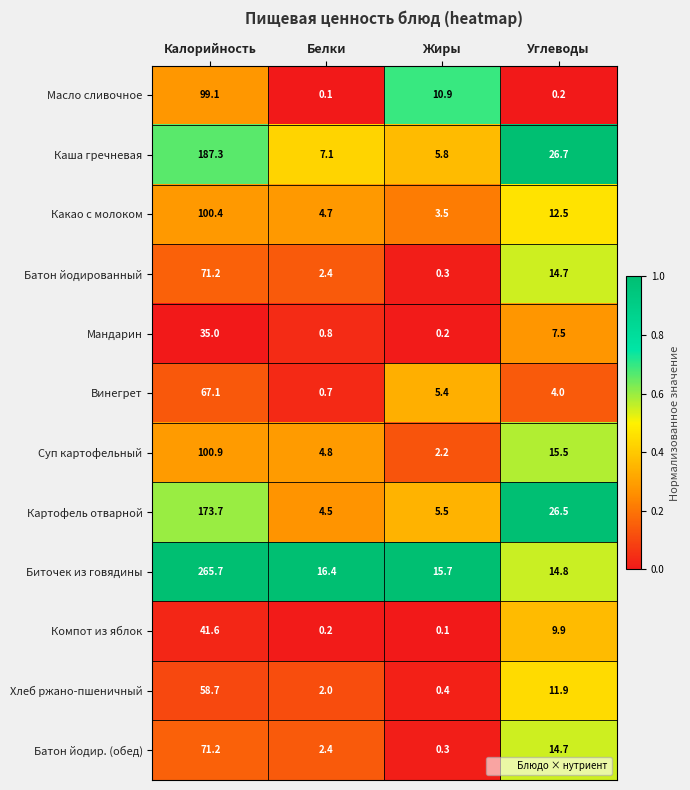

At which category is the sum across all series the highest?

Калорийность